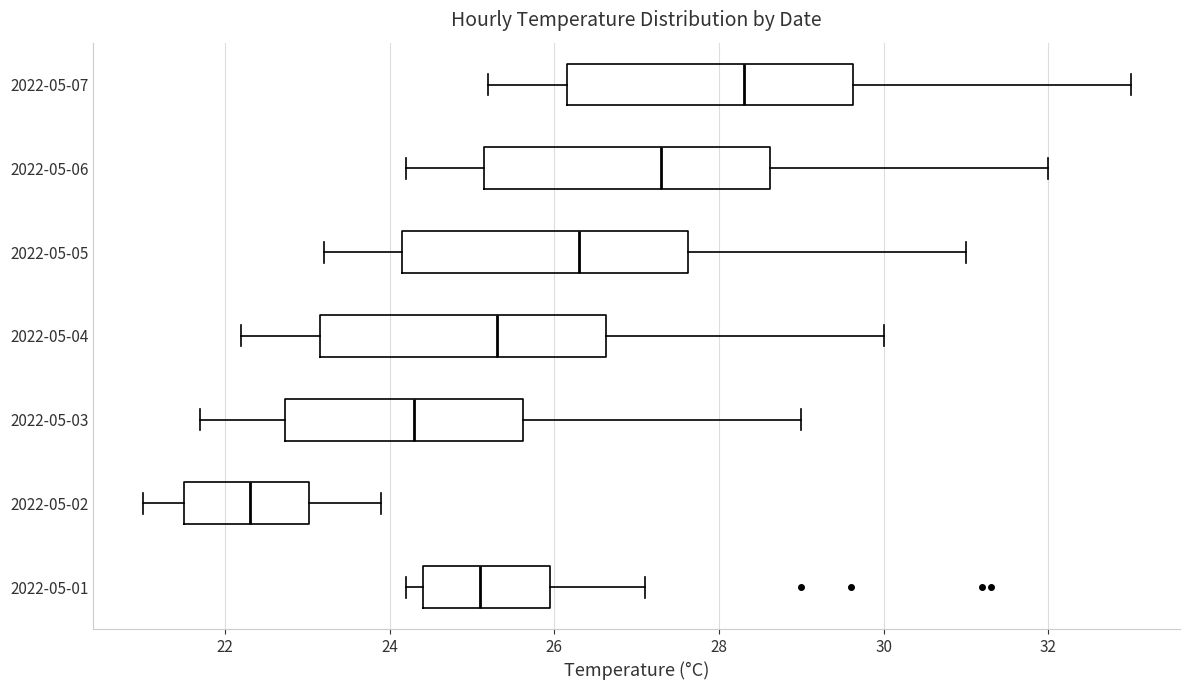

Which box's median line is the furthest to the right?

2022-05-07